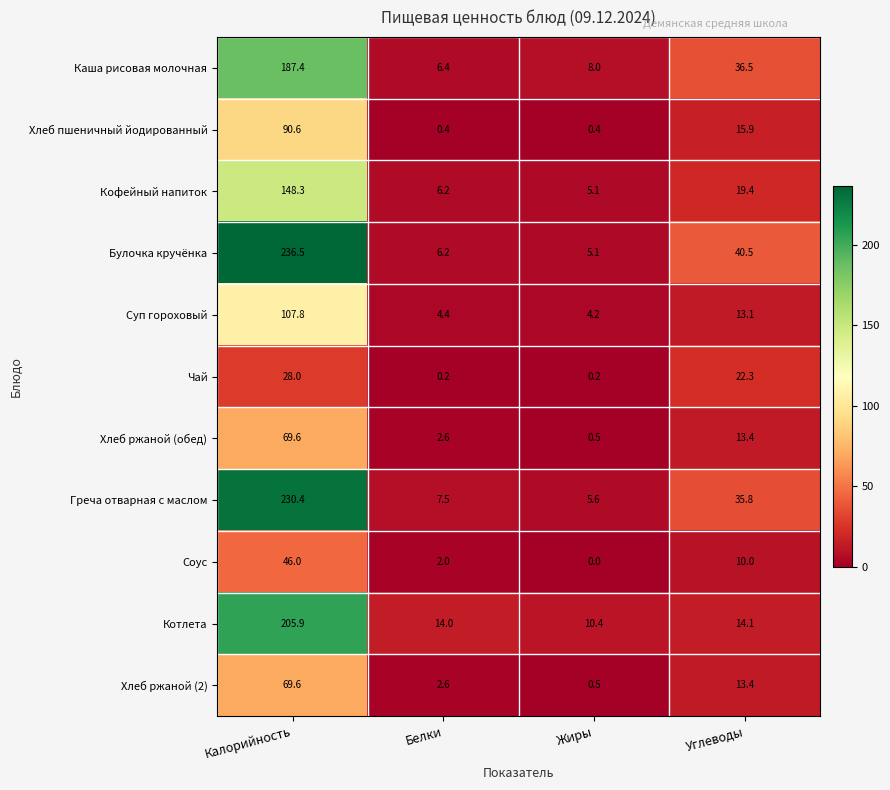

What is the difference between the highest and lowest values at Жиры?

10.4